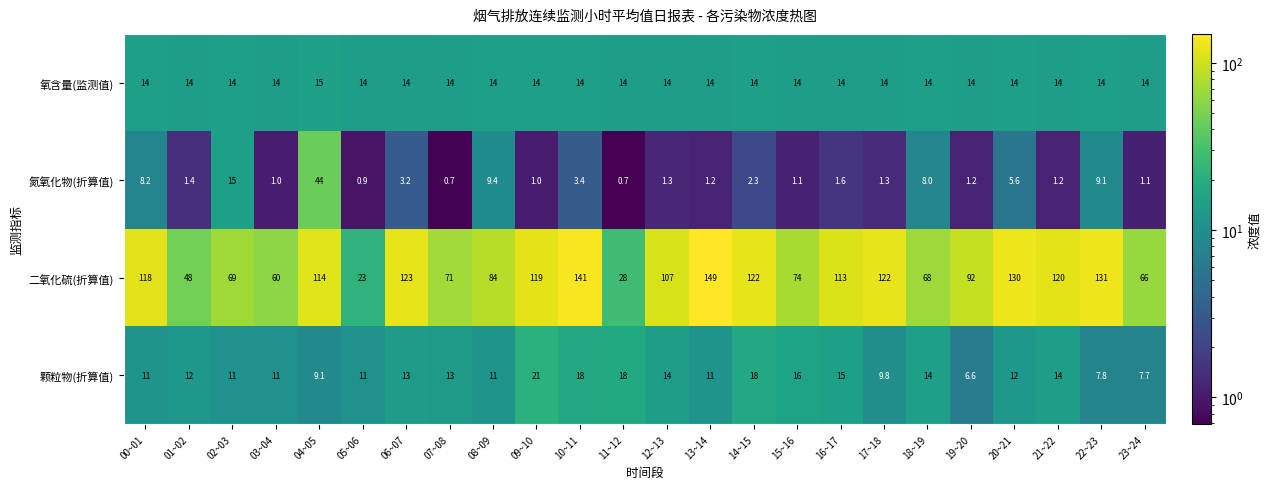

Rank the series by their maximum value, from highest to lowest.

二氧化硫(折算值), 氮氧化物(折算值), 颗粒物(折算值), 氧含量(监测值)